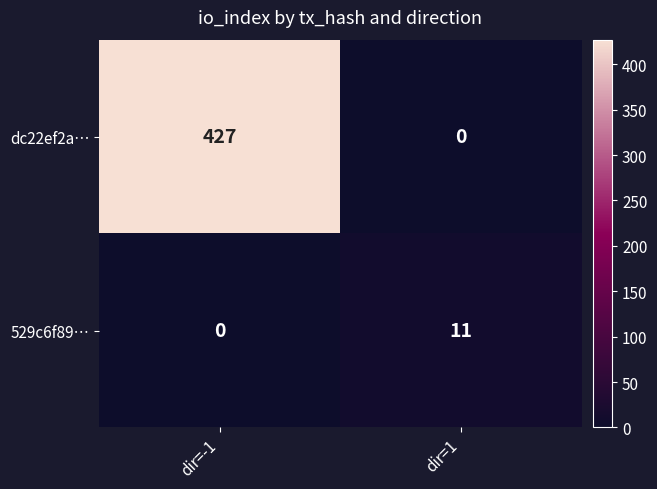

Count the number of categories in the chart.

2